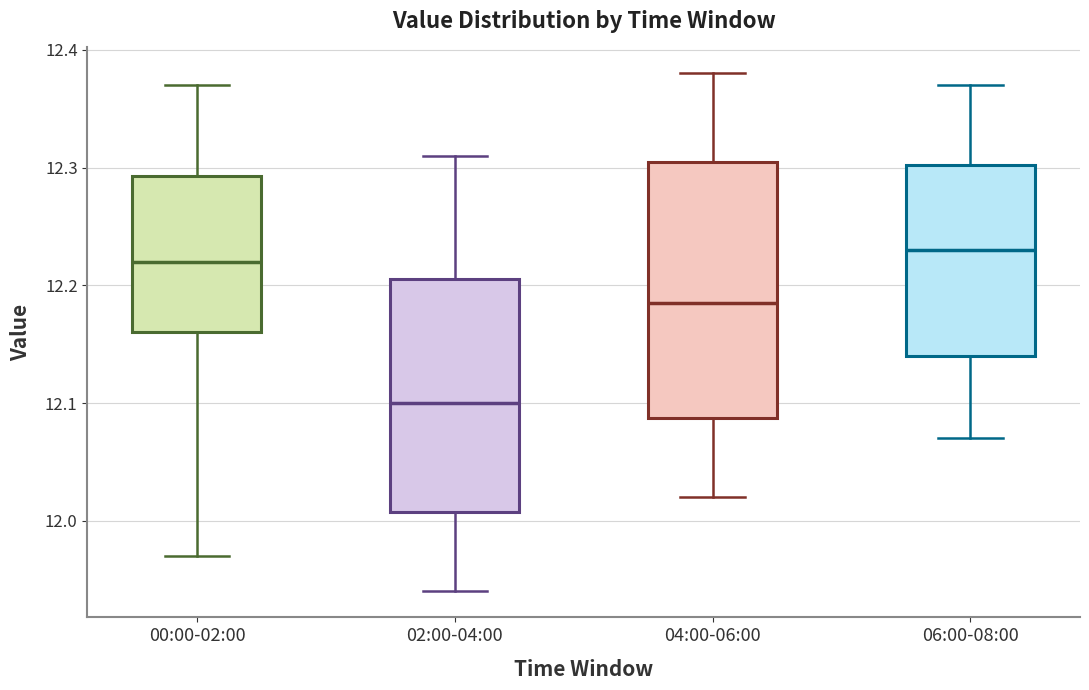

Which box is the tallest, from its lower edge to its upper edge?

04:00-06:00